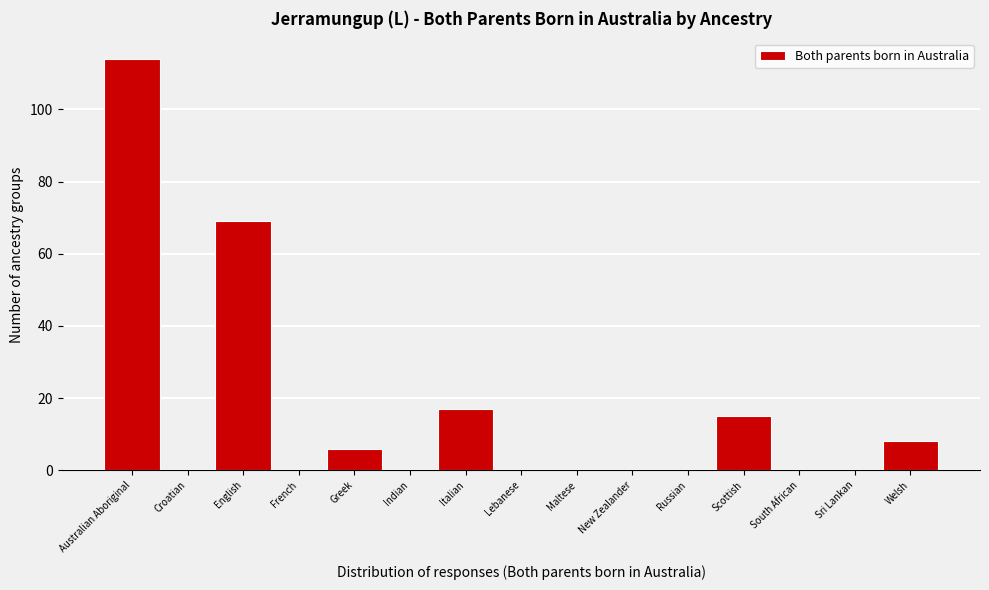

Reading left to right, list all the values displayed in this chart.

Australian Aboriginal=114	Croatian=0	English=69	French=0	Greek=6	Indian=0	Italian=17	Lebanese=0	Maltese=0	New Zealander=0	Russian=0	Scottish=15	South African=0	Sri Lankan=0	Welsh=8